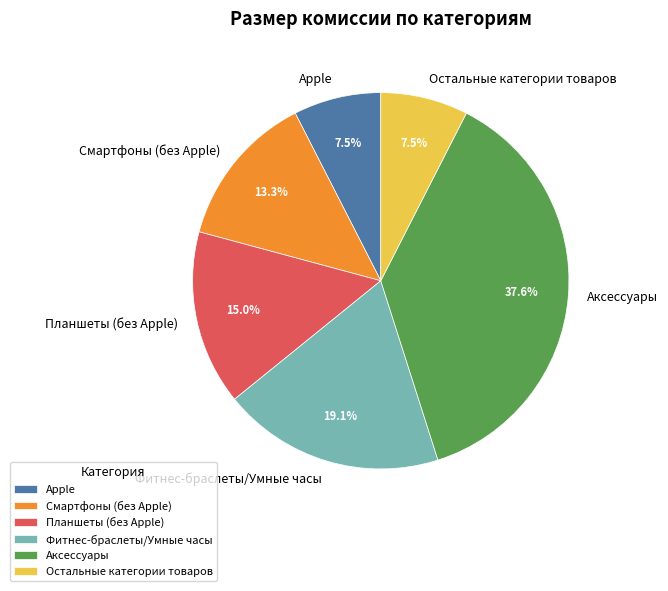

Is it true that Фитнес-браслеты/Умные часы is 19% of the pie?

True